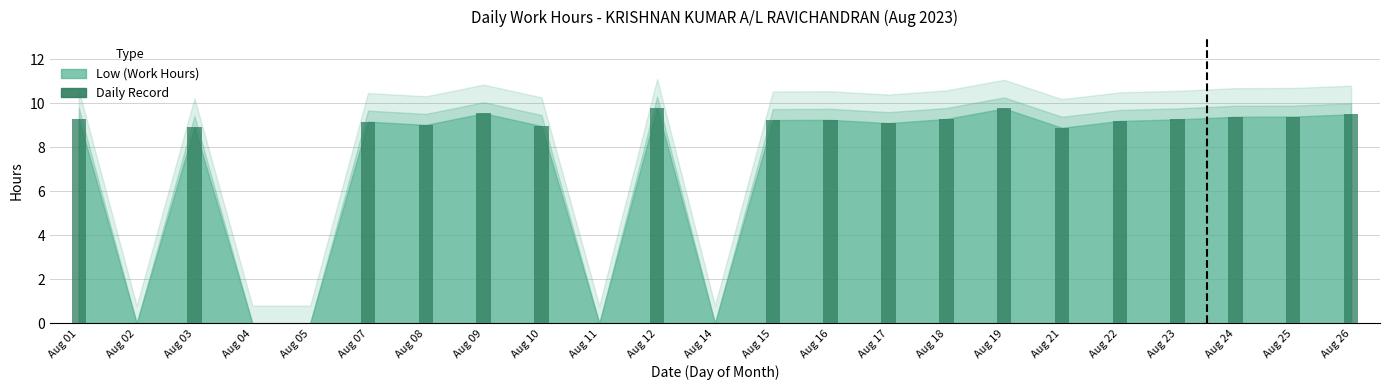

Between 14 and 15, which series saw the biggest shift?

Low (Work Hours)